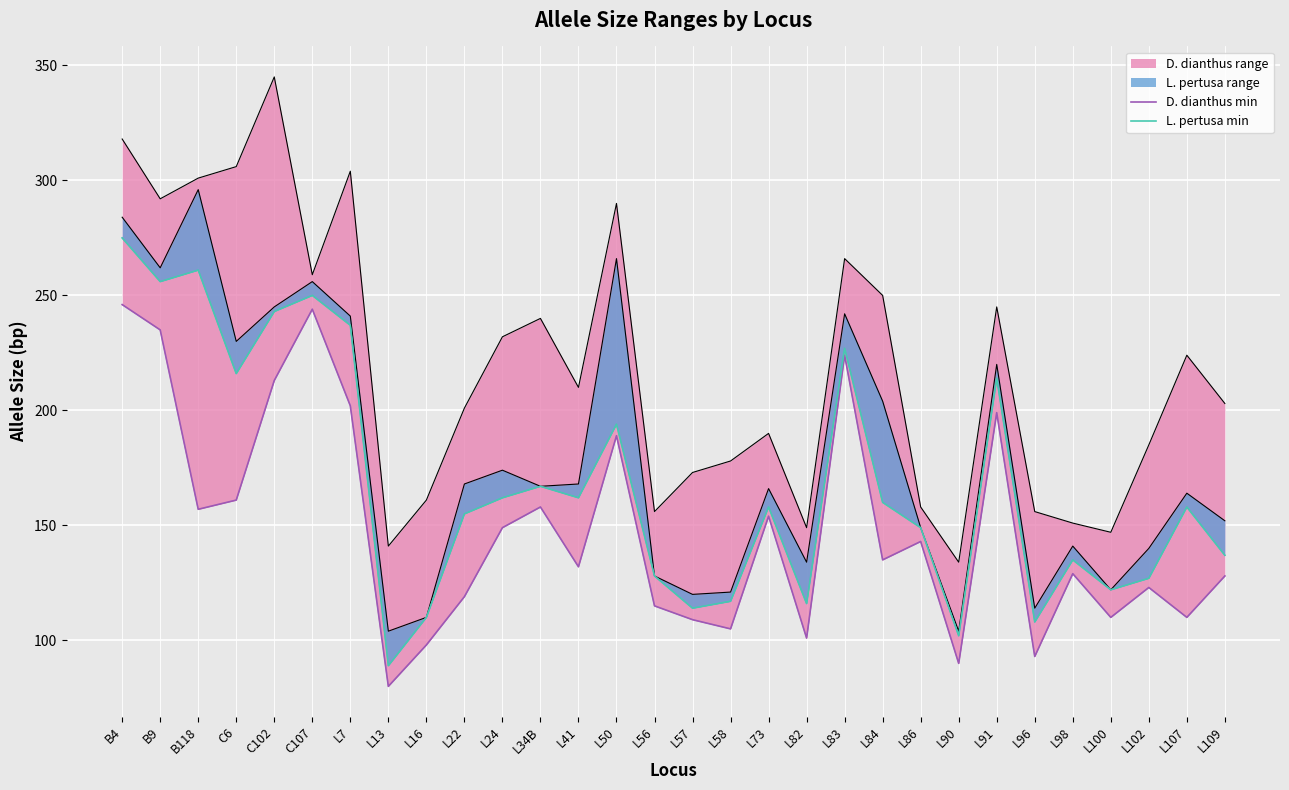

What position from the left is L24?

11